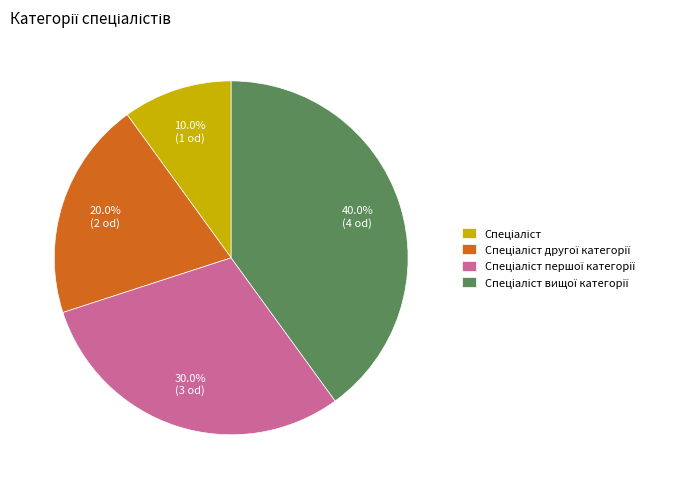

Is there any slice that represents more than half of the pie?

No